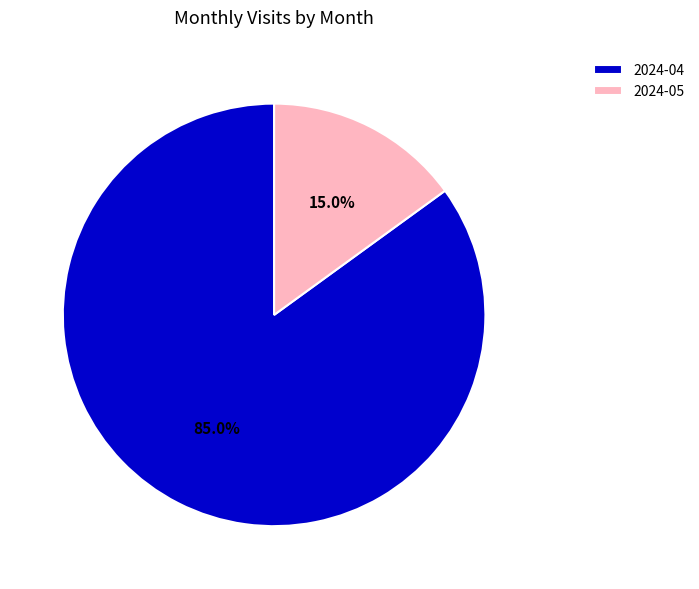

Which slice represents more than half of the pie?

2024-04